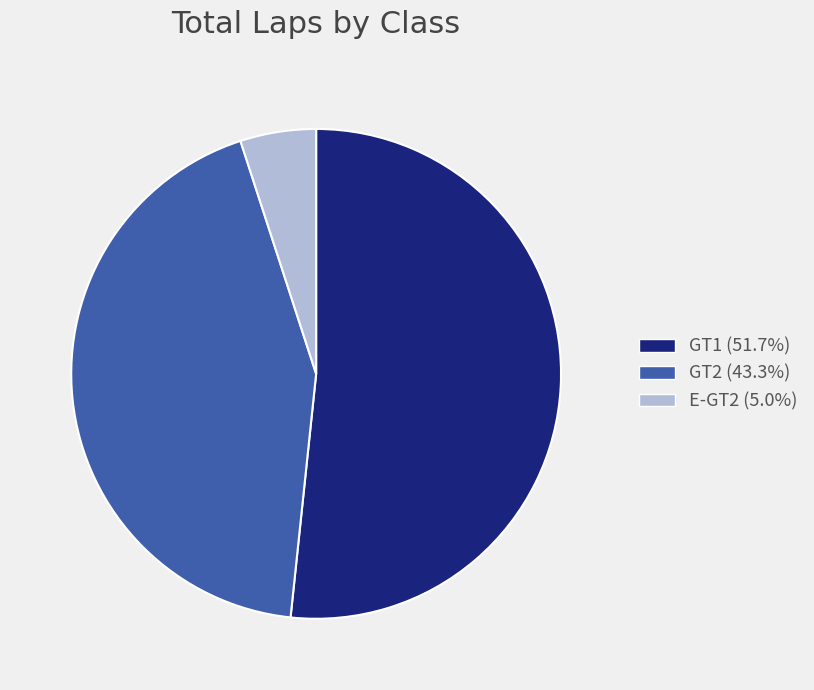

How many segments does this pie chart have?

3